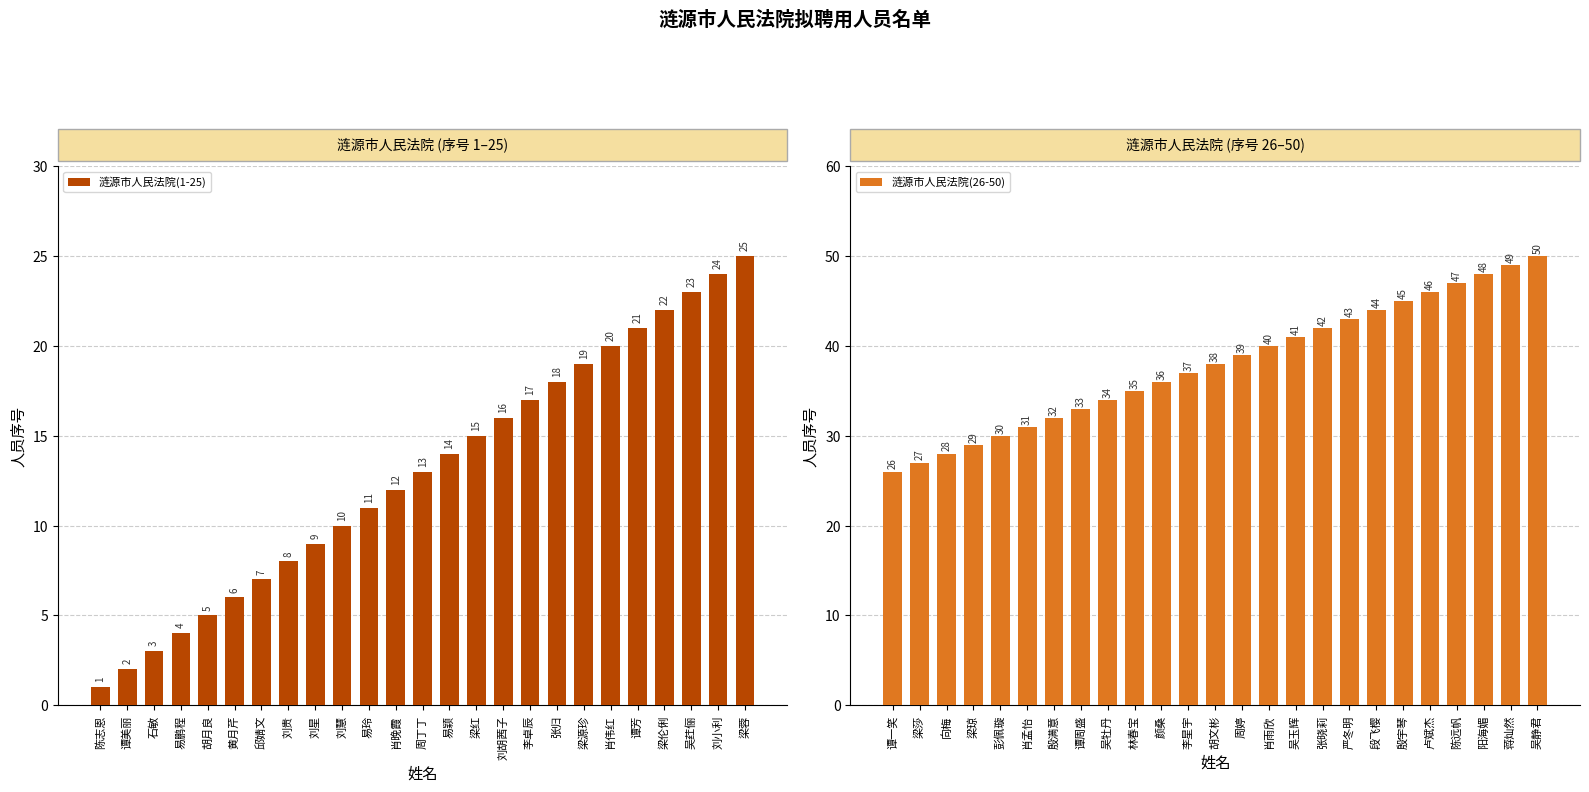

What value does the 涟源市人民法院(1-25) series have at 易玲, to the nearest 5?

10